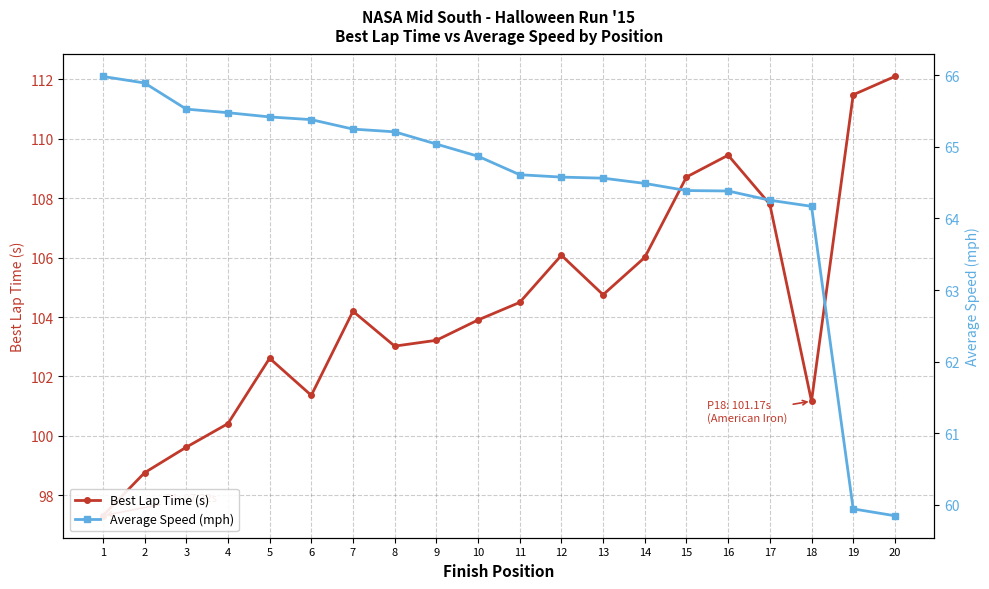

How many data points does each series have?

20